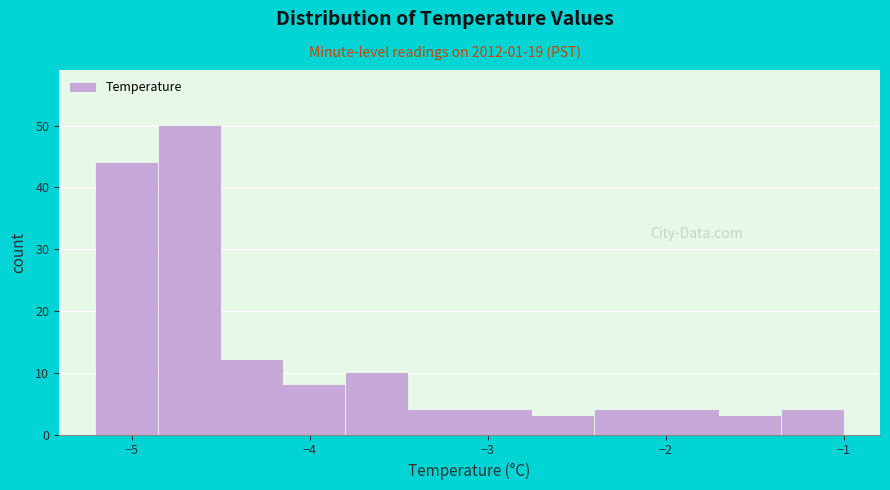

Read against the x-axis, roughly where is the centre of the tallest bar?

-4.7